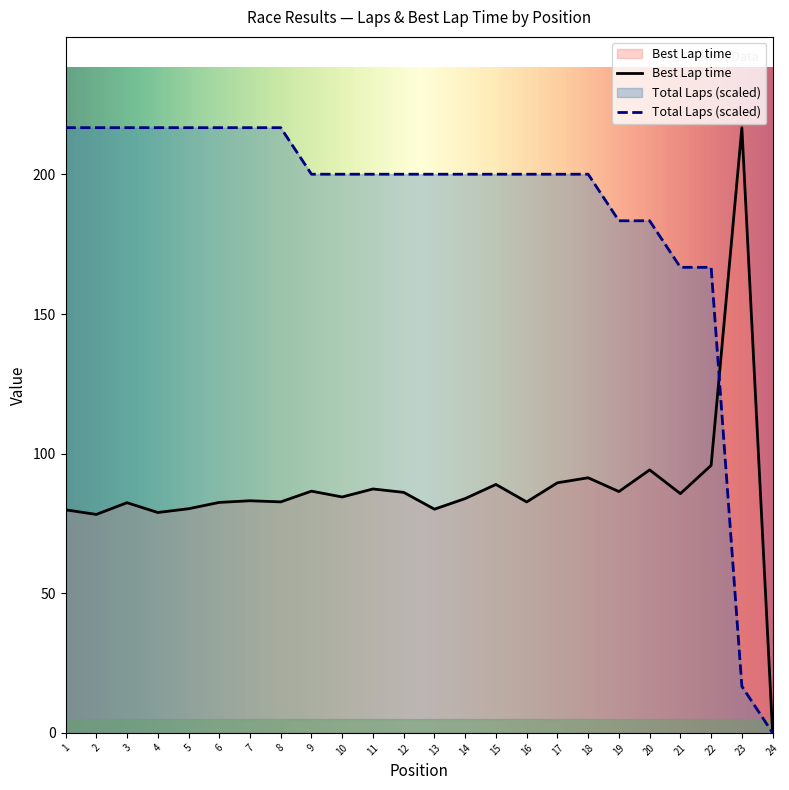

How many categories are shown in the chart?

24